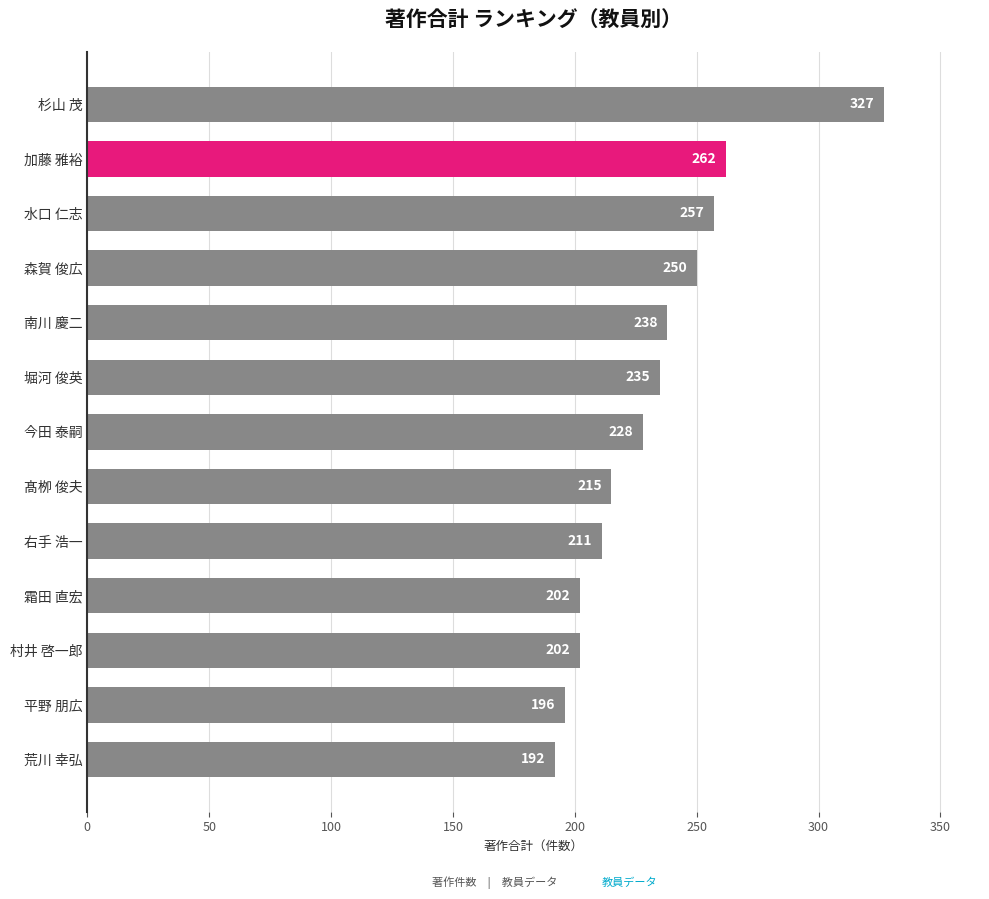

What is the average value?

232